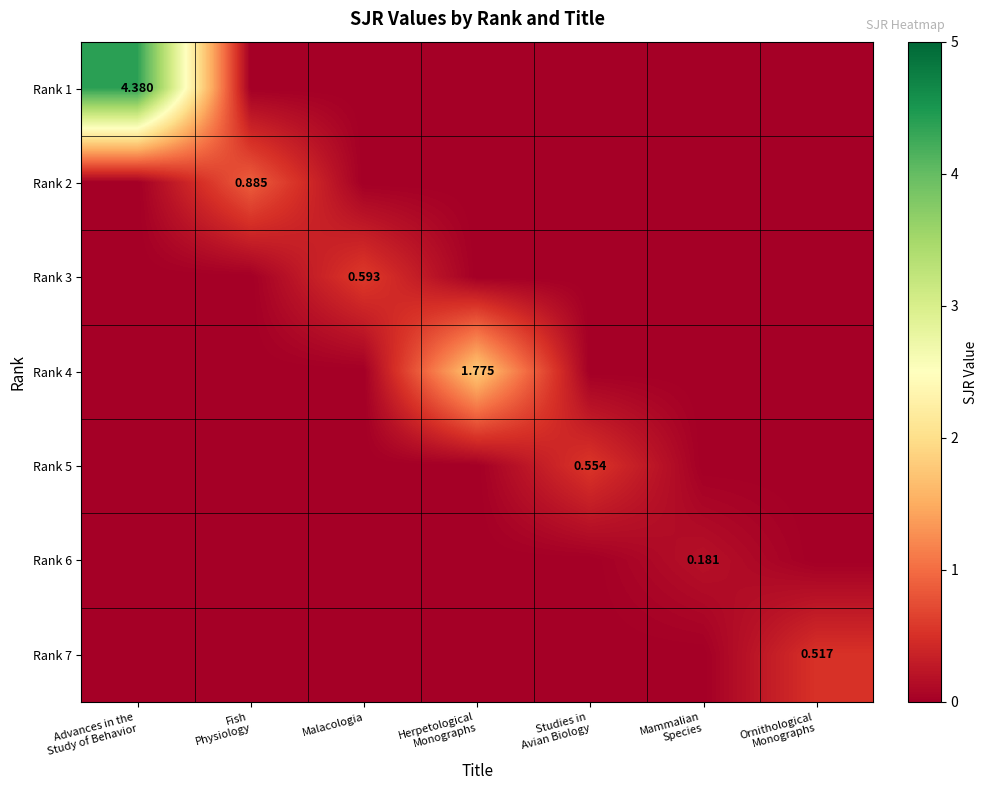

Which series has the widest spread of values?

Rank 1